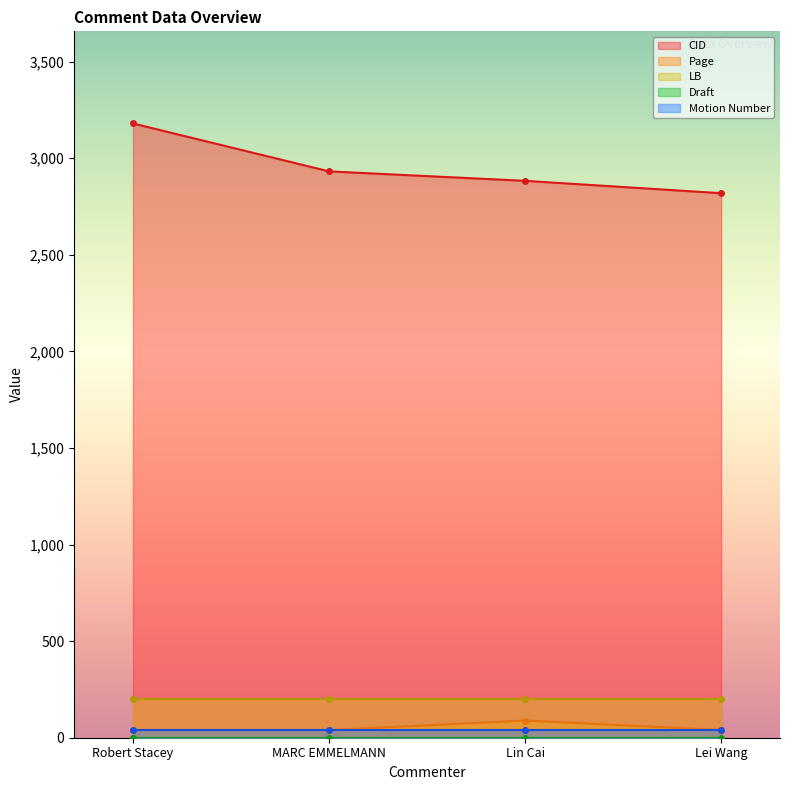

What are all the series names shown in the legend?

CID, Page, LB, Draft, Motion Number